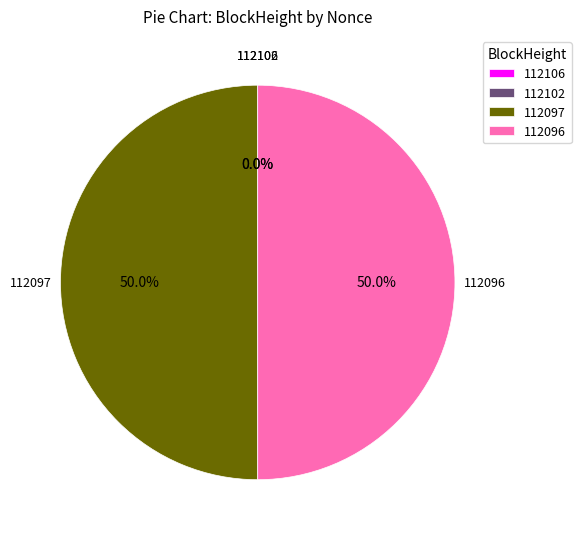

How many slices are in this pie chart?

4